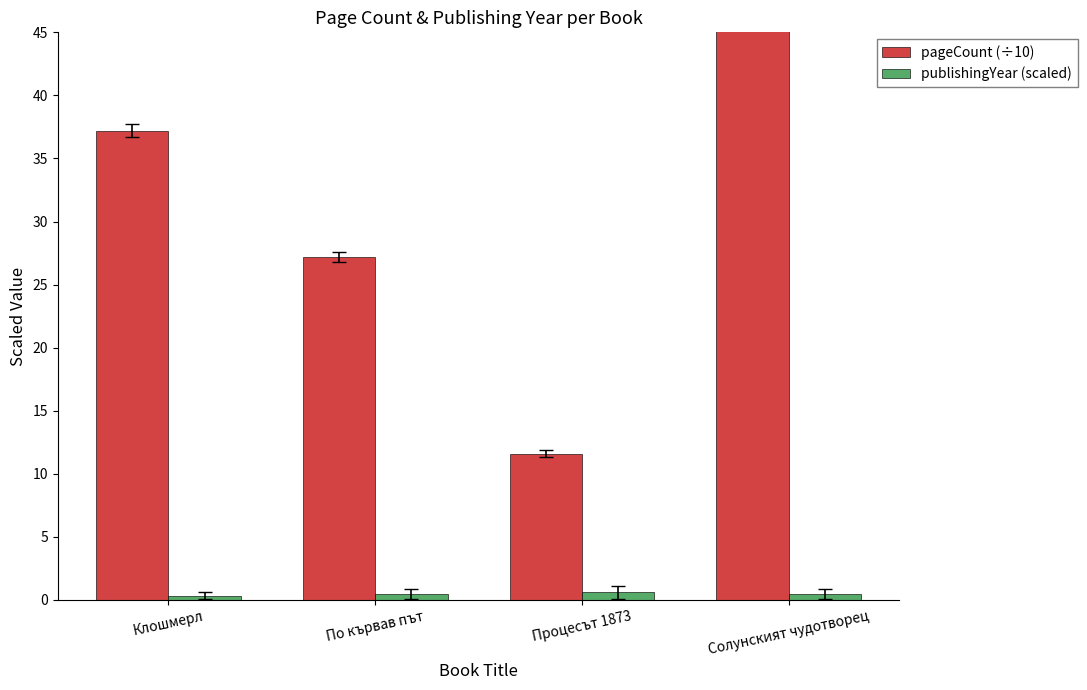

Rank the series at Солунският чудотворец from highest to lowest value.

pageCount (÷10), publishingYear (scaled)